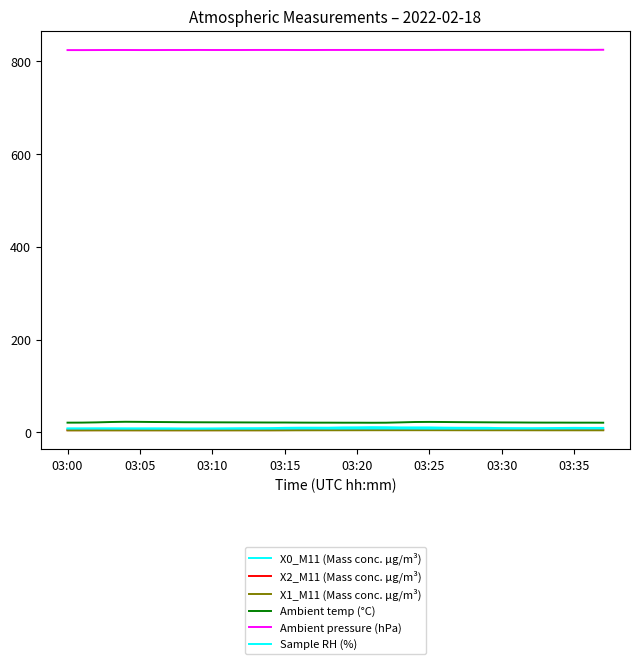

At which label does Ambient pressure (hPa) reach its peak?

37